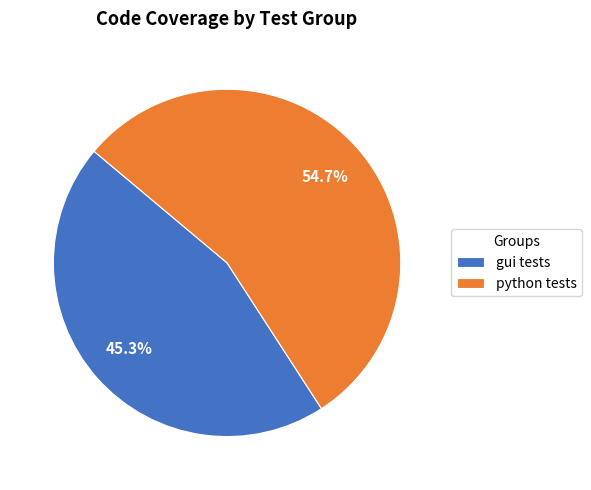

What portion of the pie excludes gui tests?

54.7%